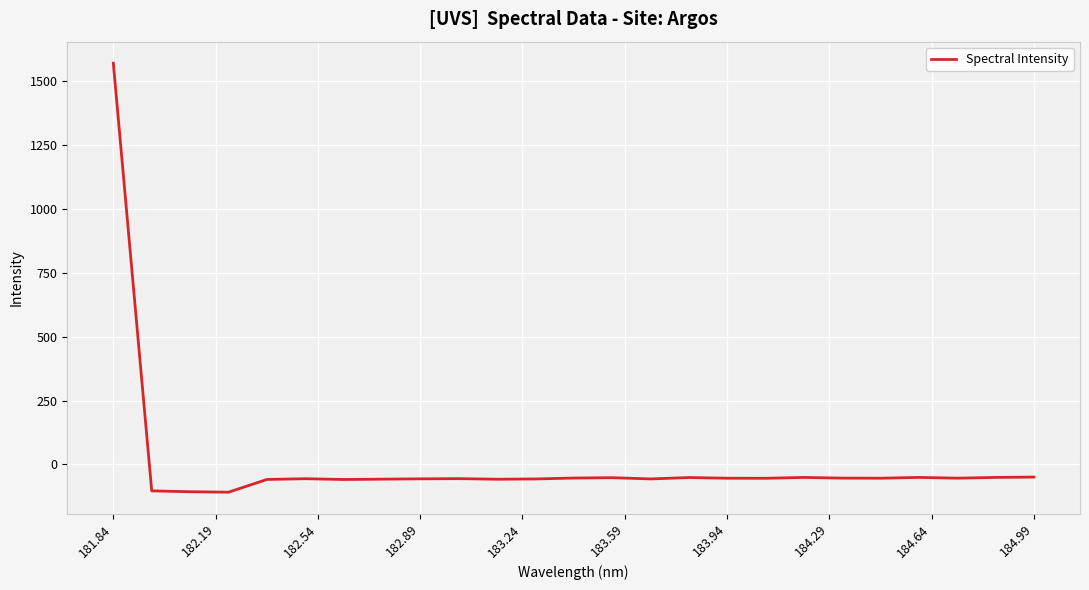

What is the smallest value displayed?

-108.8